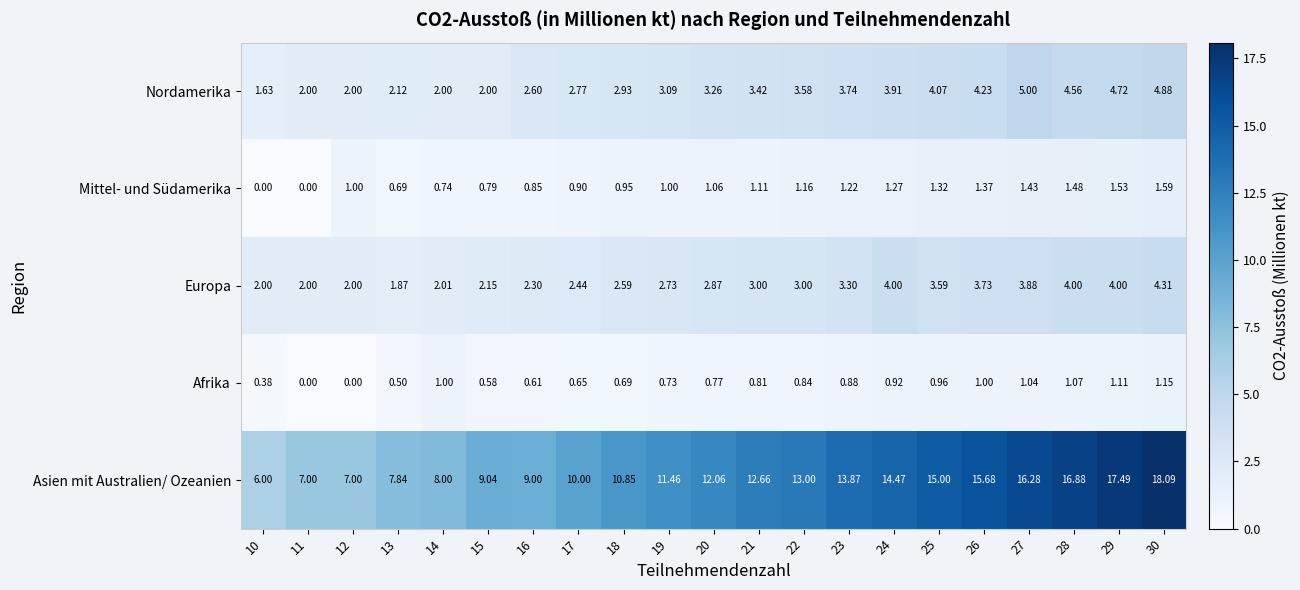

Is the value of Europa at 24 greater than the value of Afrika at 23?

Yes